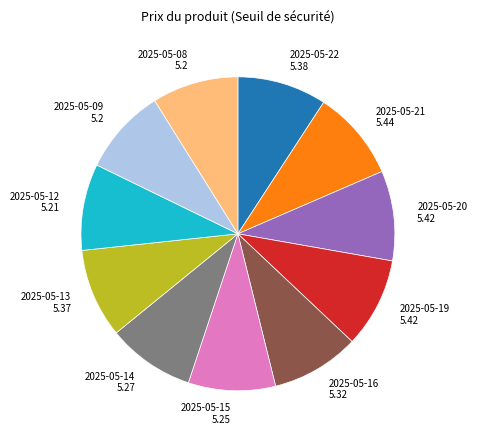

Is there any slice that represents more than half of the pie?

No